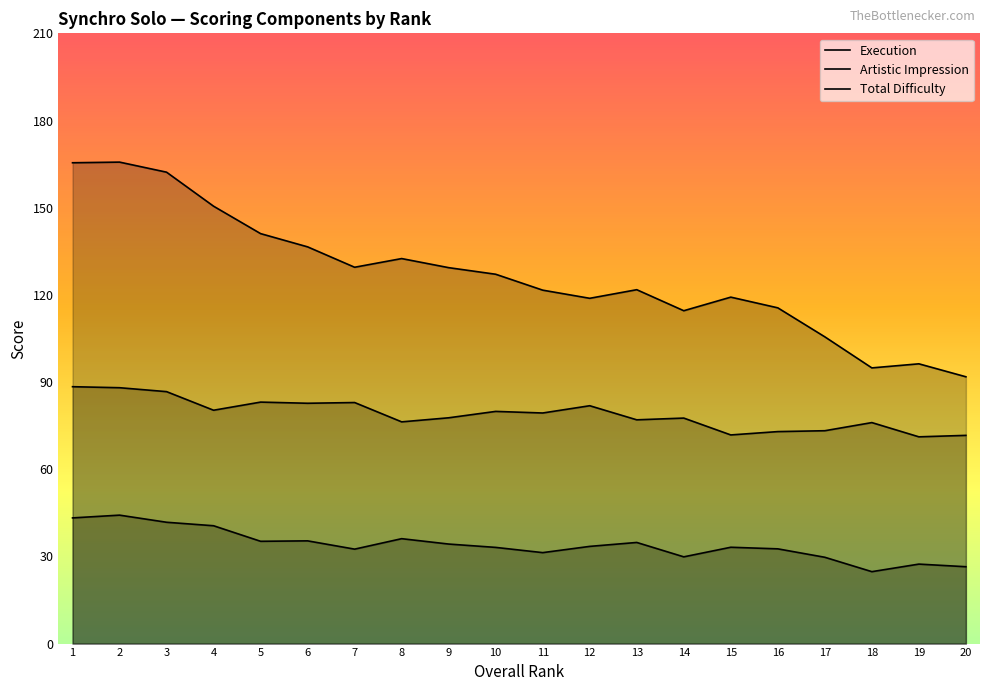

Which has a higher value, 17 or 1?

1